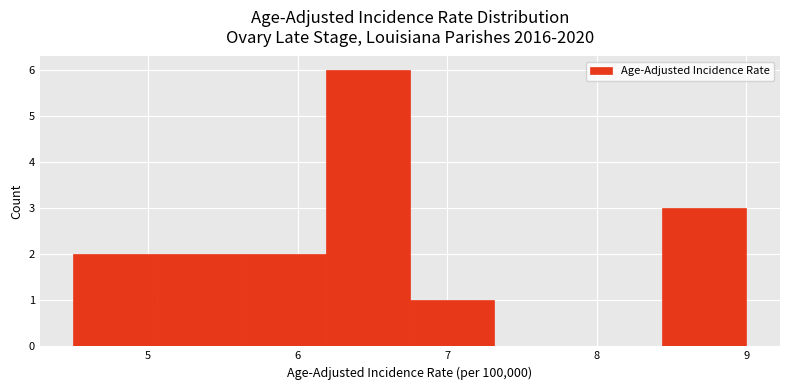

Reading left to right, transcribe this chart: for each bar, give the range it covers on the x-axis and its height. Neither the bar edges nor the heights are printed on the chart, so give them approximately, as read against the axes.

4.5 to 5.1: 2
5.1 to 5.6: 2
5.6 to 6.2: 2
6.2 to 6.8: 6
6.8 to 7.3: 1
7.3 to 7.9: 0
7.9 to 8.4: 0
8.4 to 9.0: 3